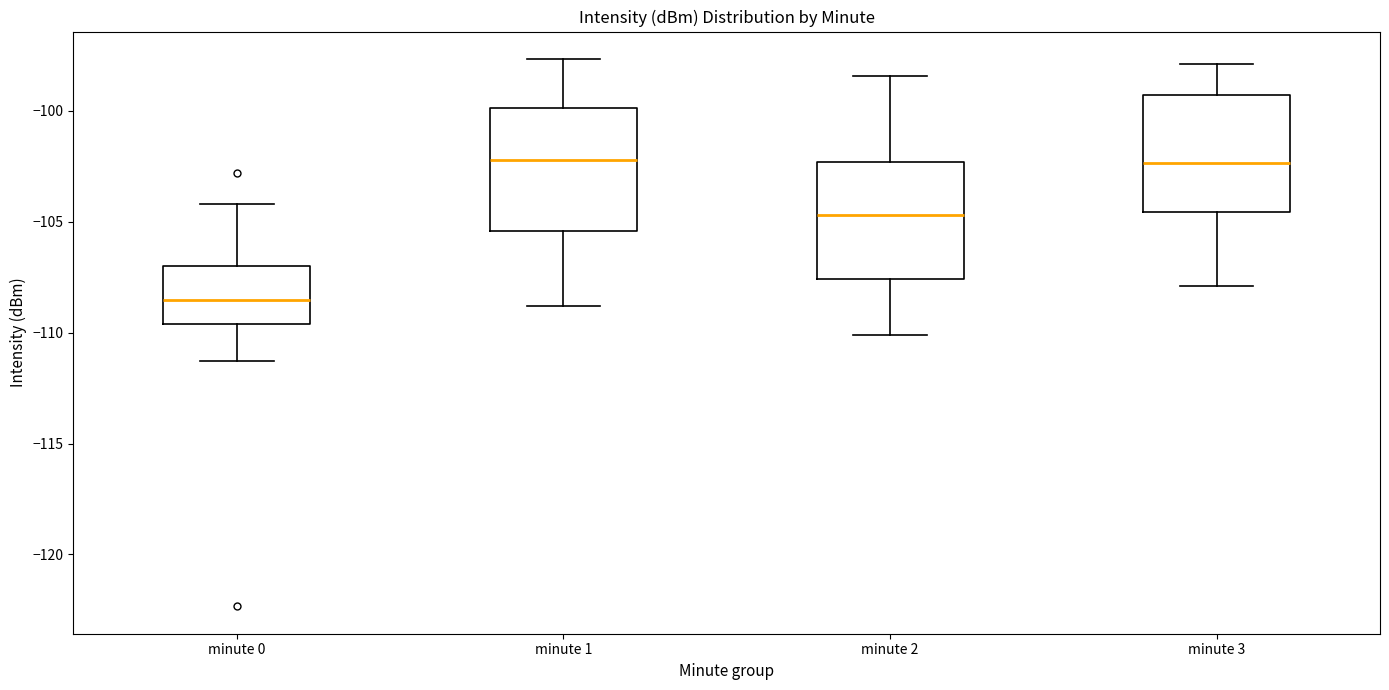

Reading left to right, read every box against the y-axis: the position of its median line, the range the box covers, and the ends of its whiskers. The values are not printed on the chart, so give them approximately, as read against the axis.

minute 0: median -108.5, box -109.5 to -107.0, whiskers -111.5 to -104.0
minute 1: median -102.0, box -105.5 to -100.0, whiskers -109.0 to -97.5
minute 2: median -104.5, box -107.5 to -102.5, whiskers -110.0 to -98.5
minute 3: median -102.5, box -104.5 to -99.5, whiskers -108.0 to -98.0